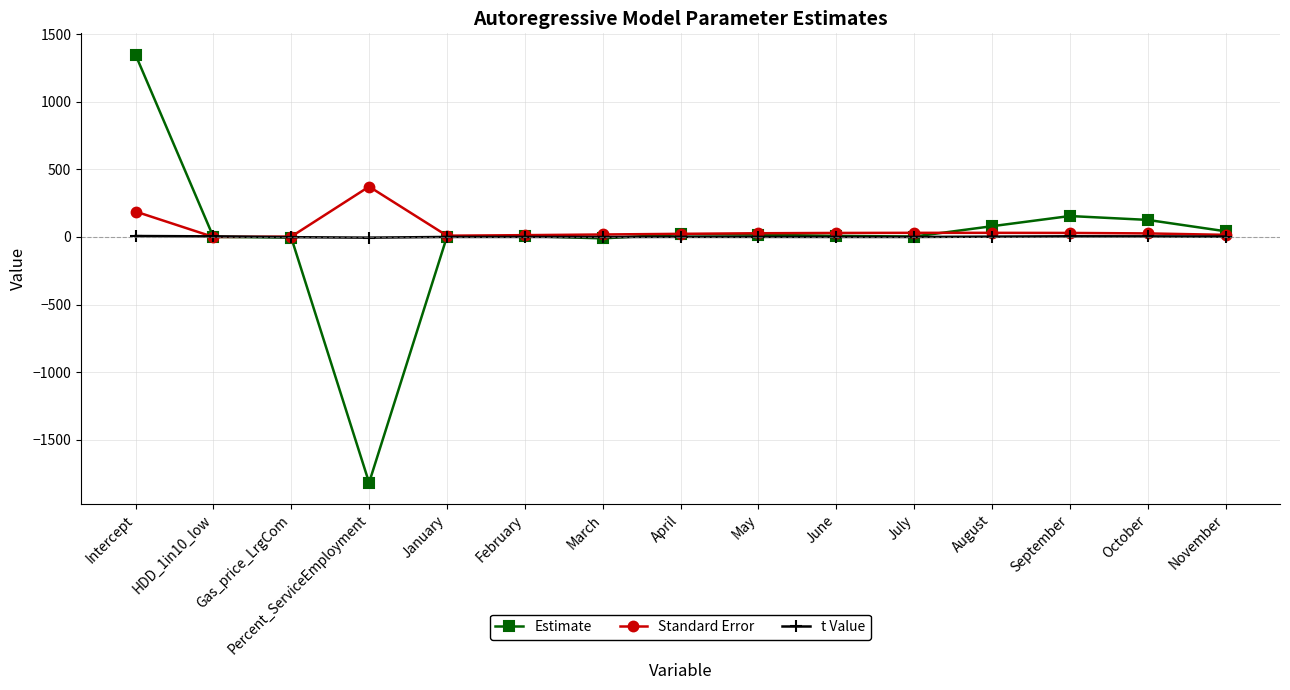

What is the lowest value of the Estimate series?

-1816.0